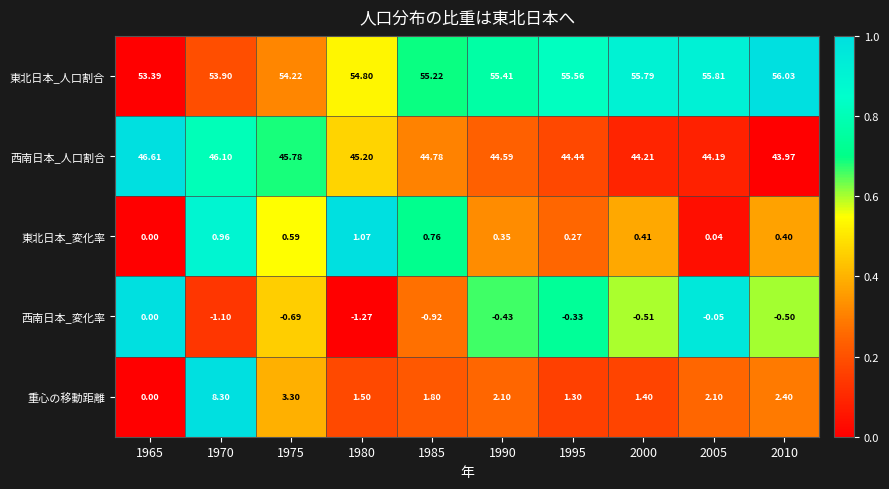

Is the value of 西南日本_人口割合 at 2010 greater than the value of 西南日本_変化率 at 2000?

Yes